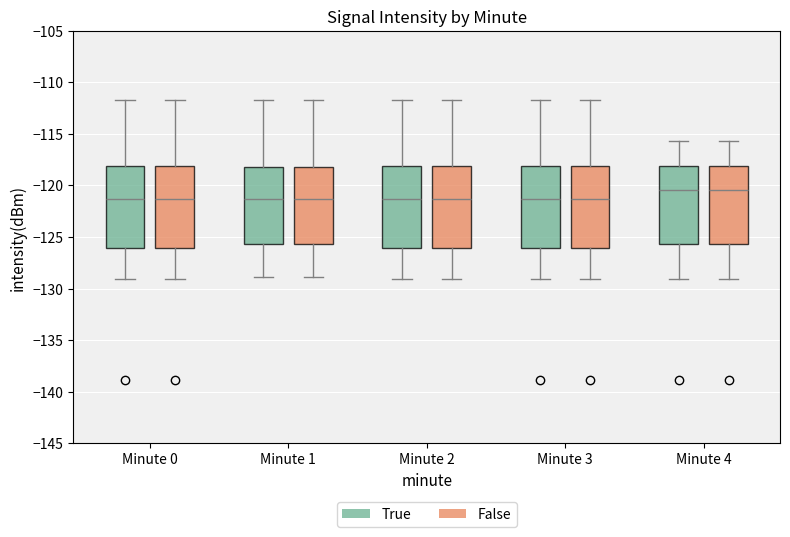

Reading left to right, read every box against the y-axis: the position of its median line, the range the box covers, and the ends of its whiskers. The values are not printed on the chart, so give them approximately, as read against the axis.

Minute 0 (True): median -121.5, box -126.0 to -118.0, whiskers -129.0 to -112.0
Minute 0 (False): median -121.5, box -126.0 to -118.0, whiskers -129.0 to -112.0
Minute 1 (True): median -121.5, box -125.5 to -118.0, whiskers -129.0 to -112.0
Minute 1 (False): median -121.5, box -125.5 to -118.0, whiskers -129.0 to -112.0
Minute 2 (True): median -121.5, box -126.0 to -118.0, whiskers -129.0 to -112.0
Minute 2 (False): median -121.5, box -126.0 to -118.0, whiskers -129.0 to -112.0
Minute 3 (True): median -121.5, box -126.0 to -118.0, whiskers -129.0 to -112.0
Minute 3 (False): median -121.5, box -126.0 to -118.0, whiskers -129.0 to -112.0
Minute 4 (True): median -120.5, box -125.5 to -118.0, whiskers -129.0 to -115.5
Minute 4 (False): median -120.5, box -125.5 to -118.0, whiskers -129.0 to -115.5